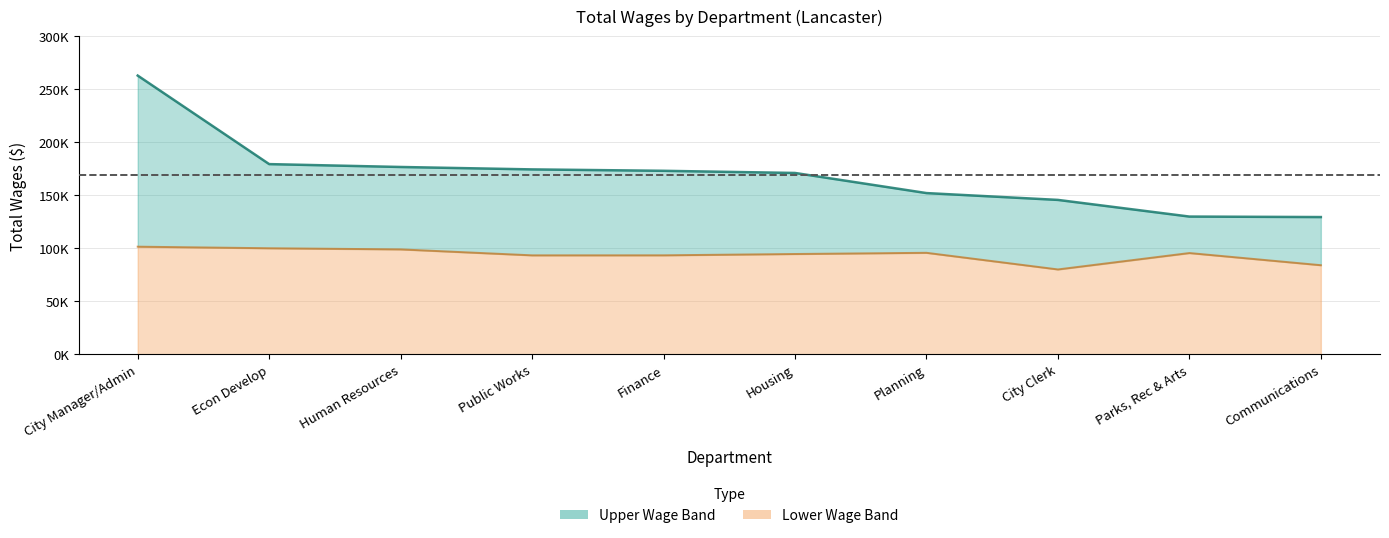

What position from the right is Public Works?

7